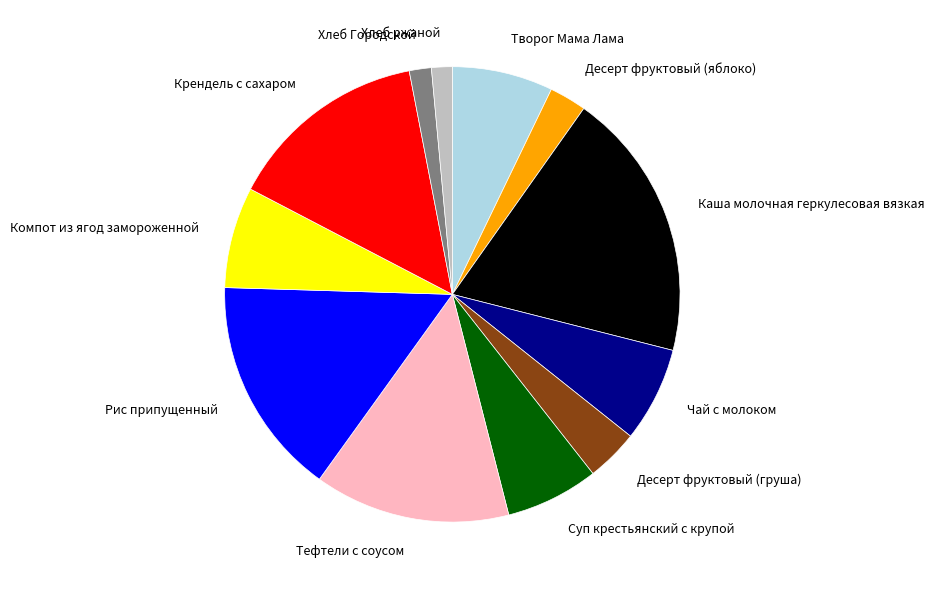

How many slices are in this pie chart?

12